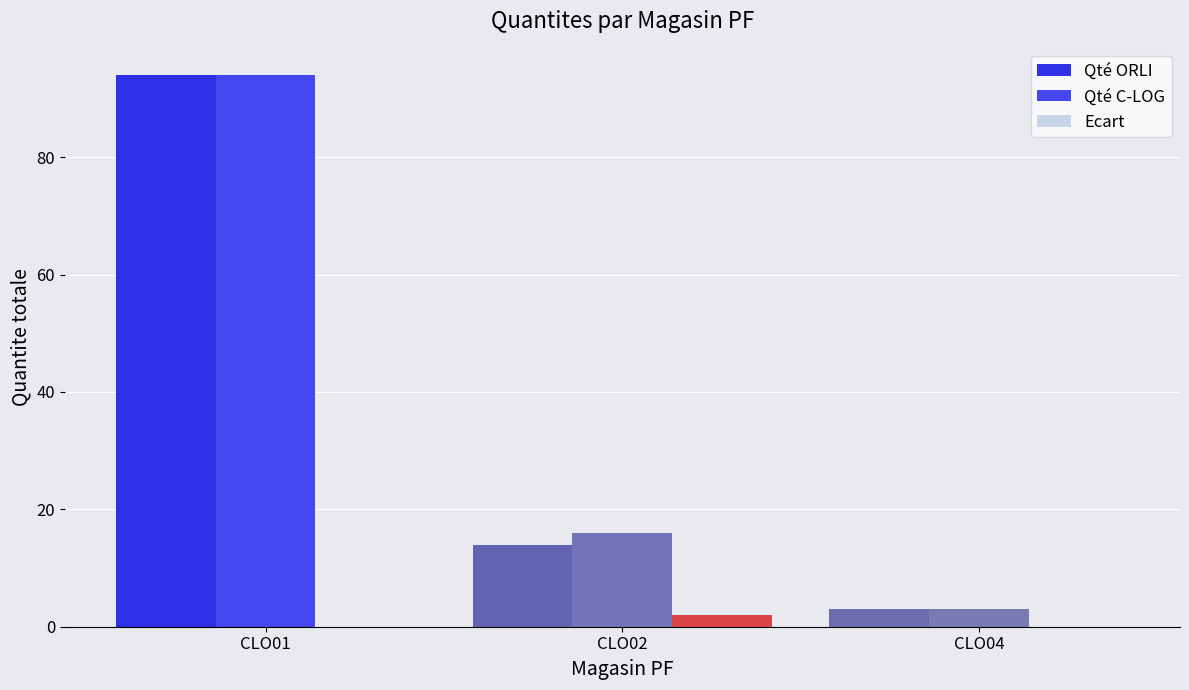

Between CLO01 and CLO04, which series saw the biggest shift?

Qté ORLI